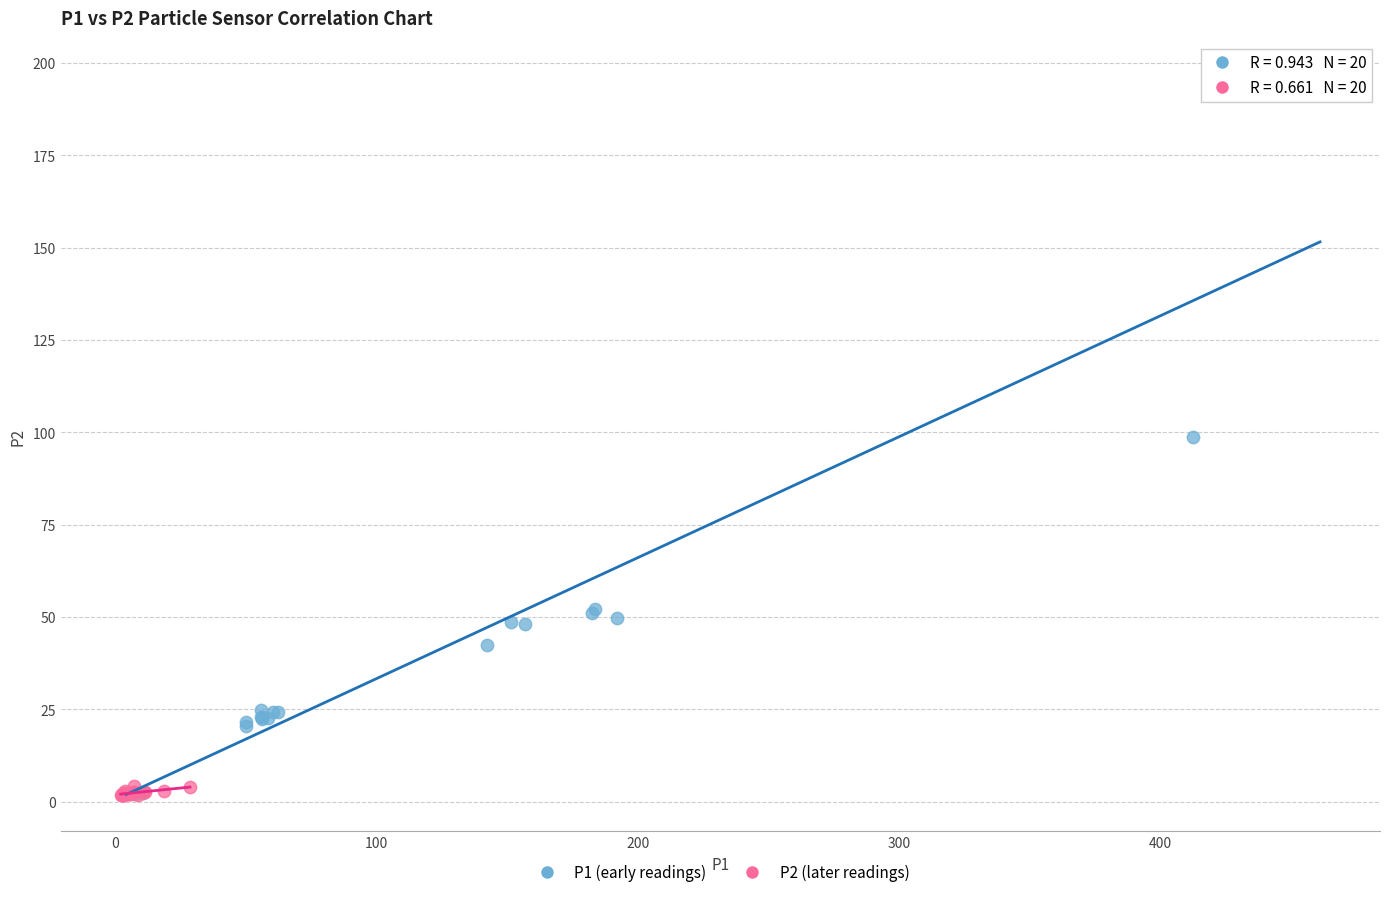

Which series reaches the maximum Y coordinate?

P1 (early readings)